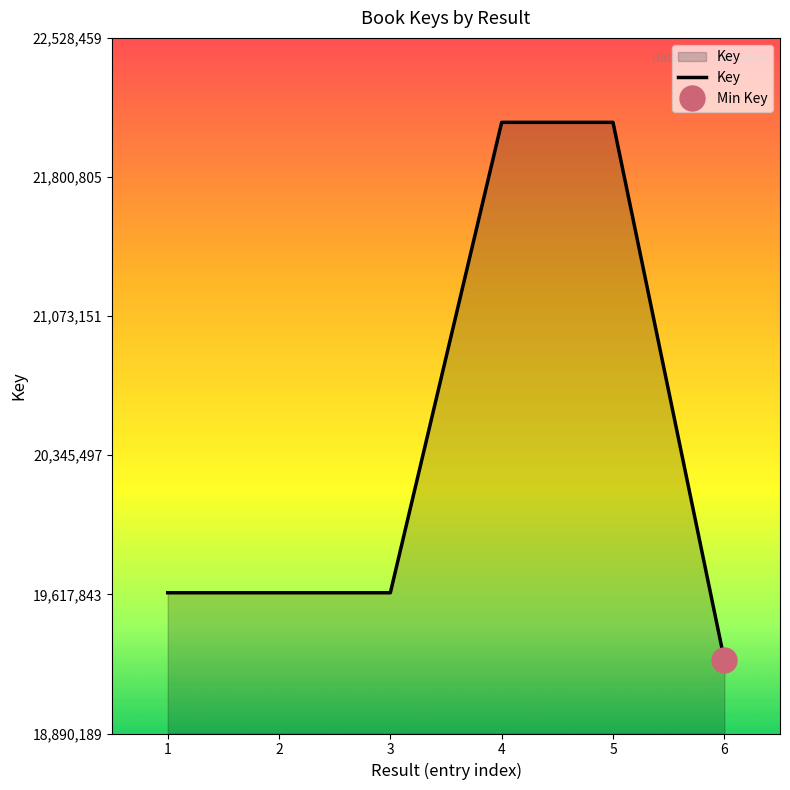

Does the chart have visible grid lines?

No